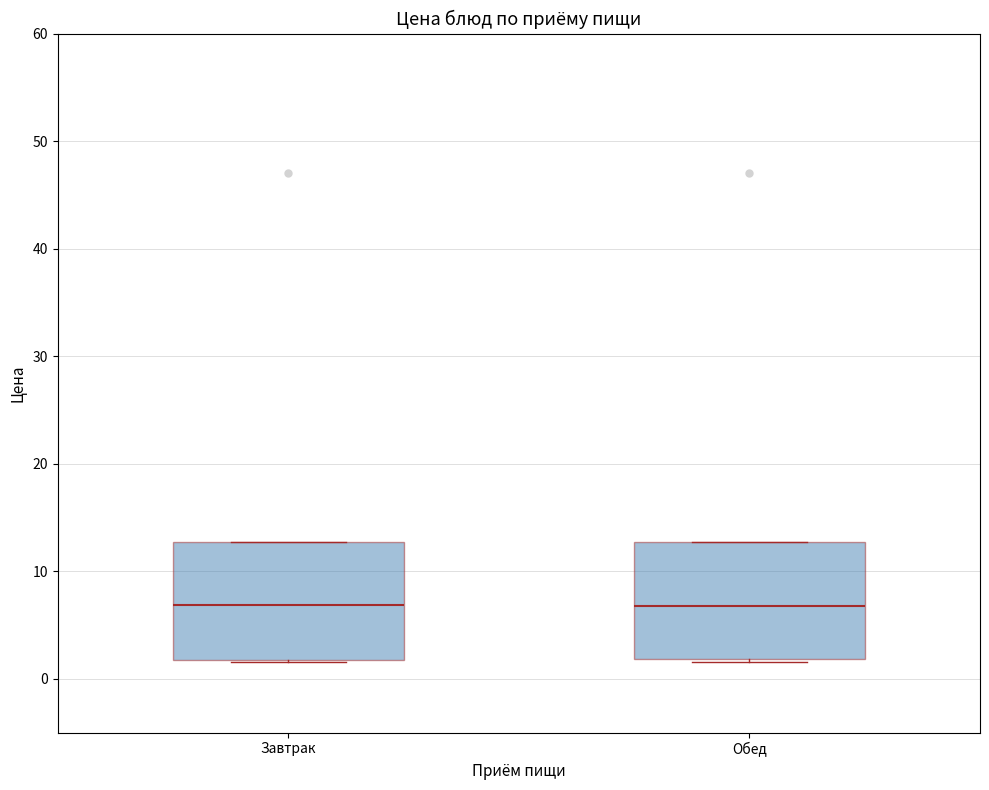

Reading left to right, read every box against the y-axis: the position of its median line, the range the box covers, and the ends of its whiskers. The values are not printed on the chart, so give them approximately, as read against the axis.

Завтрак: median 7, box 2 to 13, whiskers 2 to 13
Обед: median 7, box 2 to 13, whiskers 2 to 13